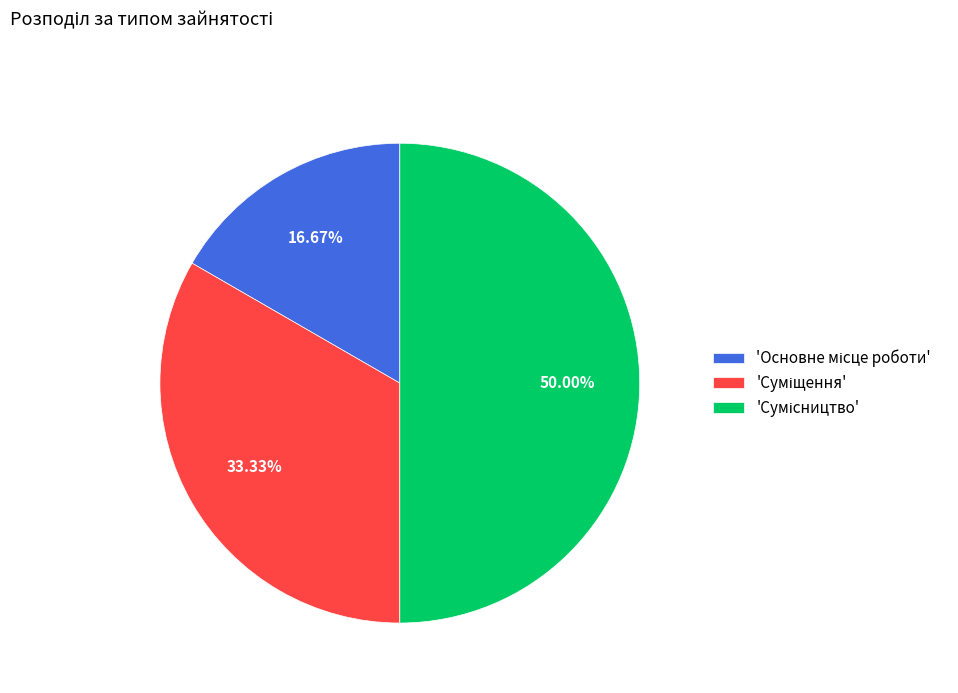

How many slices are in this pie chart?

3